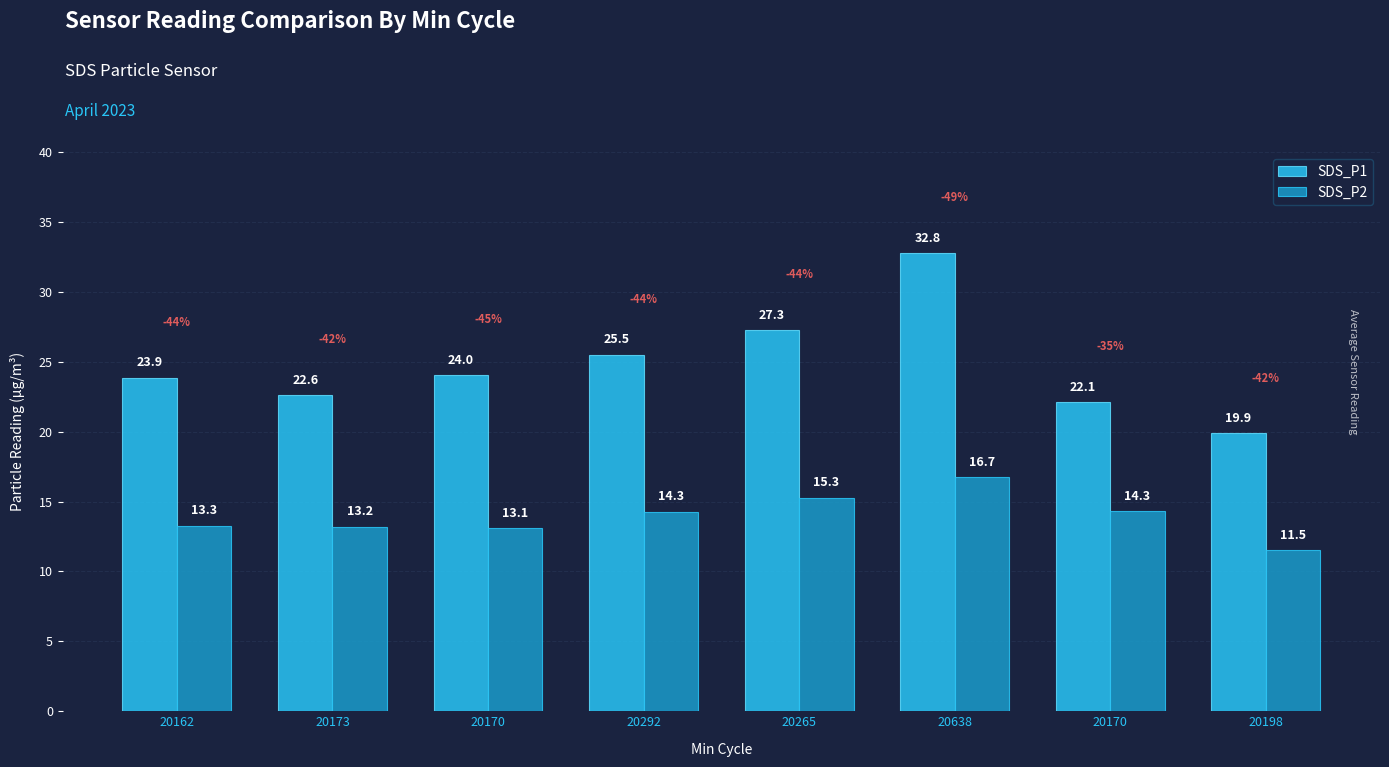

Between 20170 and 20638, which series saw the biggest shift?

SDS_P1